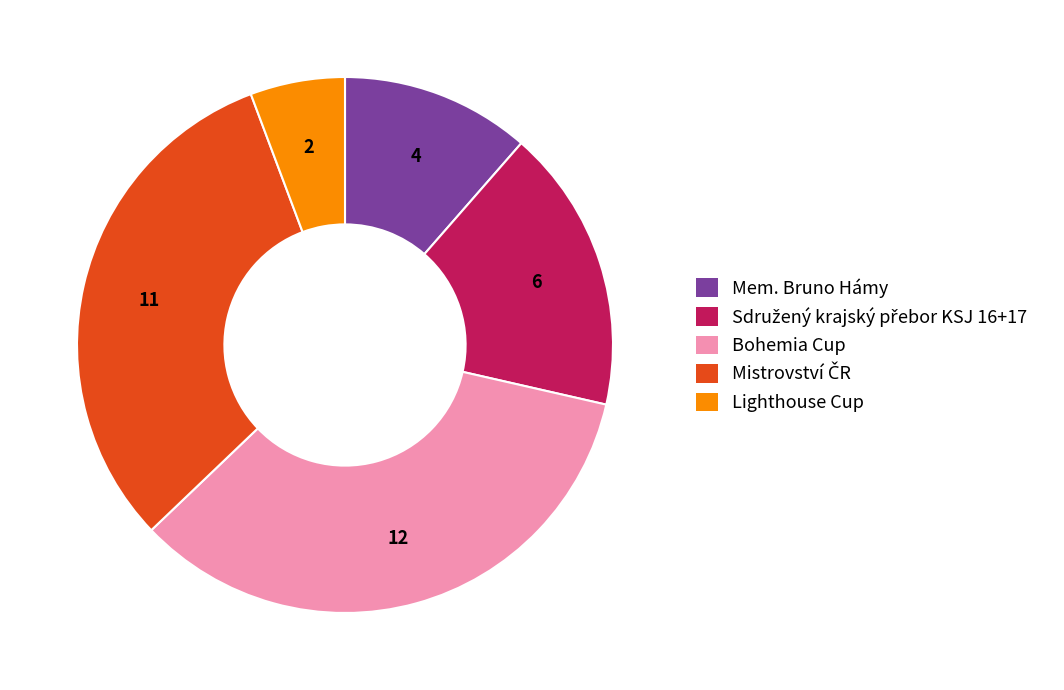

True or false: Lighthouse Cup accounts for 6% of the total.

True